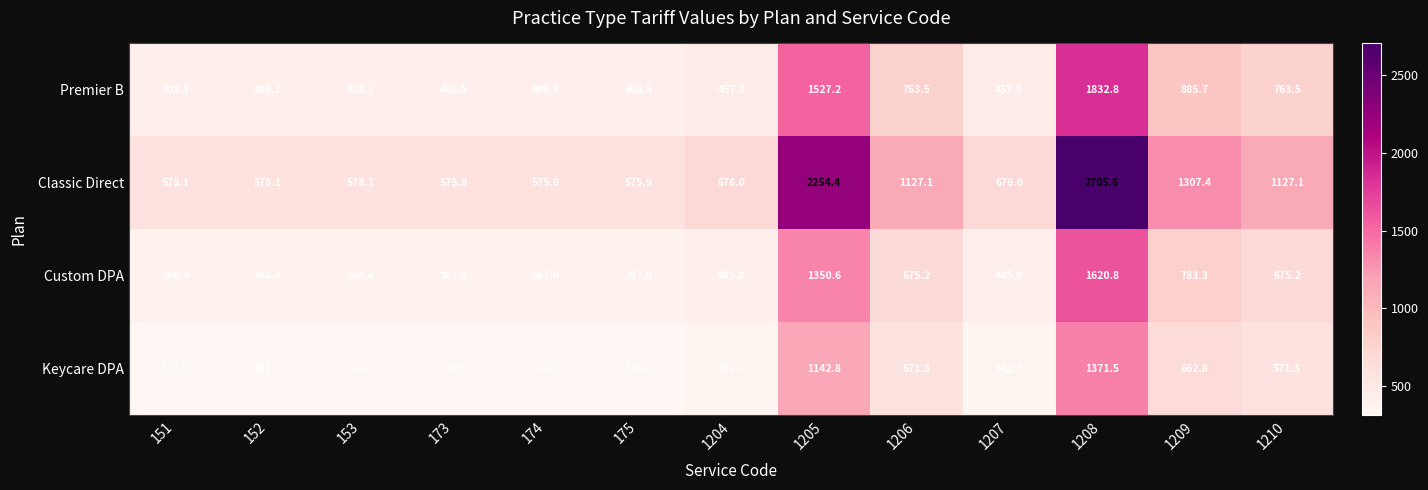

The Premier B series shows 575.1 at 175. True or false?

False